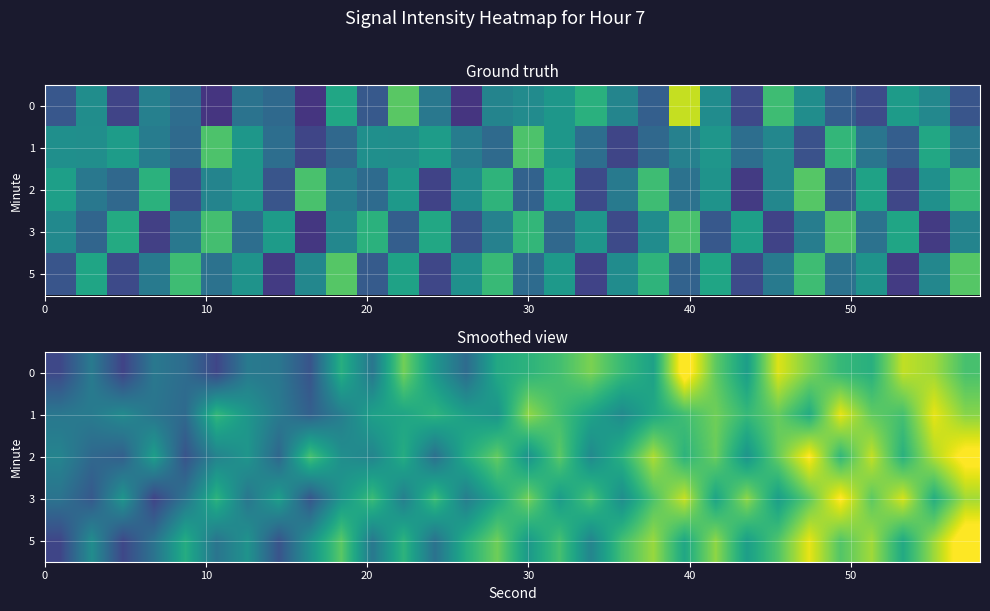

What is the sum of all 1 values?

-3358.4